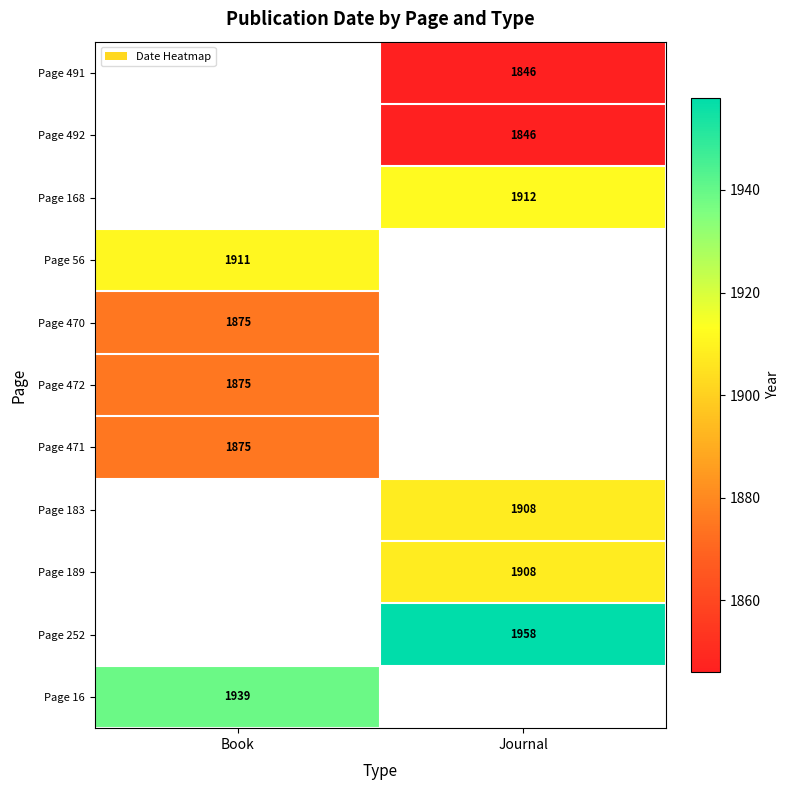

True or false: Page 56 has a value of 1911 at Book.

True